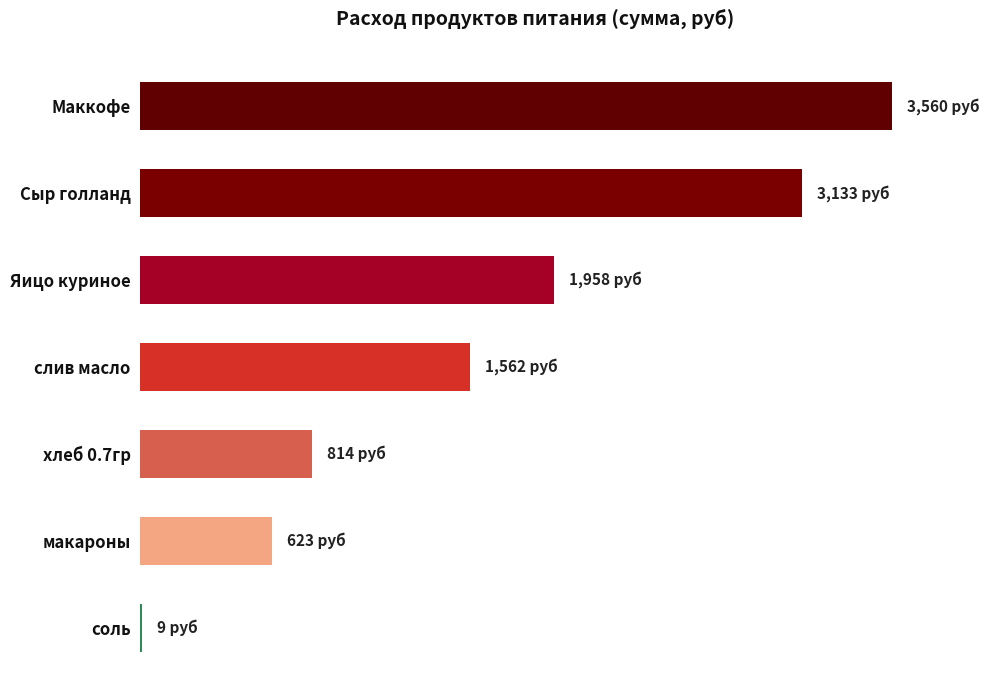

At which label is the value closest to 1784?

Яицо куриное